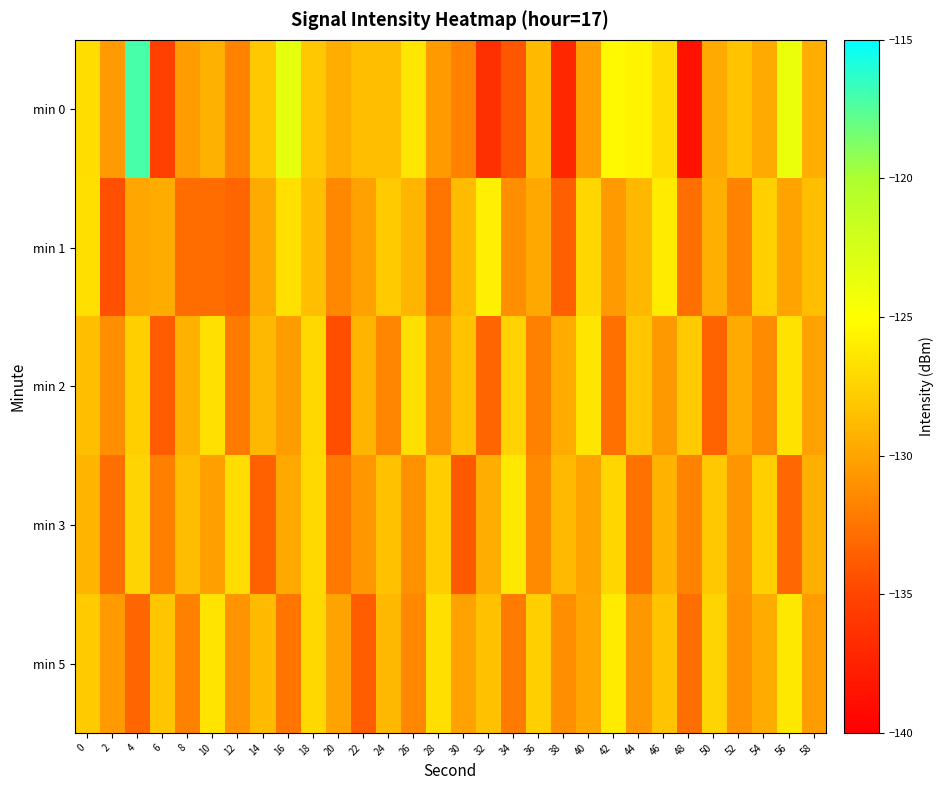

Reading right to left, transcribe all the data shown in this chart.

min 0: 58=-129.5	56=-123.9	54=-129.7	52=-128.3	50=-129.7	48=-138.6	46=-127.0	44=-125.6	42=-125.3	40=-130.3	38=-137.1	36=-128.8	34=-134.0	32=-136.4	30=-131.9	28=-130.4	26=-126.4	24=-128.5	22=-128.6	20=-129.5	18=-128.0	16=-123.5	14=-128.1	12=-131.7	10=-129.3	8=-130.3	6=-135.3	4=-117.1	2=-130.5	0=-126.8
min 1: 58=-128.5	56=-130.1	54=-127.6	52=-131.7	50=-129.4	48=-132.8	46=-126.1	44=-128.9	42=-130.5	40=-127.3	38=-133.6	36=-129.8	34=-131.2	32=-125.9	30=-128.7	28=-132.4	26=-129.1	24=-127.8	22=-130.2	20=-131.5	18=-128.5	16=-126.7	14=-129.7	12=-133.3	10=-132.9	8=-132.9	6=-129.6	4=-129.9	2=-134.4	0=-126.7
min 2: 58=-130.2	56=-126.6	54=-131.3	52=-129.7	50=-133.4	48=-127.9	46=-130.6	44=-128.1	42=-132.7	40=-126.4	38=-129.6	36=-131.8	34=-127.5	32=-133.2	30=-128.3	28=-130.9	26=-126.8	24=-131.6	22=-129.1	20=-134.5	18=-127.2	16=-130.4	14=-128.9	12=-132.1	10=-126.7	8=-129.3	6=-133.8	4=-127.6	2=-131.2	0=-128.5
min 3: 58=-129.4	56=-133.1	54=-127.6	52=-130.8	50=-128.0	48=-131.7	46=-129.2	44=-132.6	42=-127.3	40=-130.1	38=-128.8	36=-131.4	34=-126.3	32=-129.5	30=-133.9	28=-127.7	26=-131.1	24=-128.4	22=-130.7	20=-132.2	18=-127.1	16=-129.8	14=-133.5	12=-126.9	10=-130.3	8=-128.6	6=-131.9	4=-127.4	2=-132.8	0=-129.1
min 5: 58=-130.4	56=-126.3	54=-129.6	52=-131.0	50=-127.4	48=-132.8	46=-128.3	44=-130.7	42=-126.1	40=-129.9	38=-131.2	36=-127.6	34=-132.1	32=-128.4	30=-130.2	28=-126.8	26=-131.5	24=-128.9	22=-133.7	20=-130.1	18=-127.2	16=-132.4	14=-128.7	12=-130.9	10=-126.5	8=-131.8	6=-128.1	4=-133.2	2=-130.5	0=-127.8